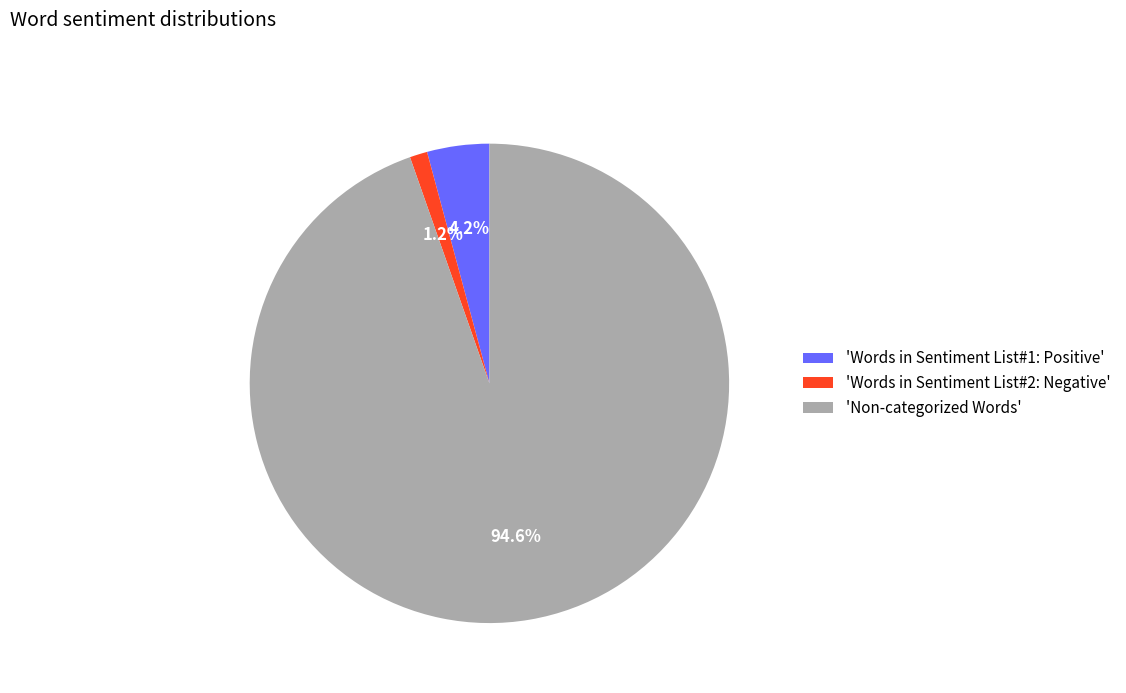

Which category accounts for the majority?

'Non-categorized Words'